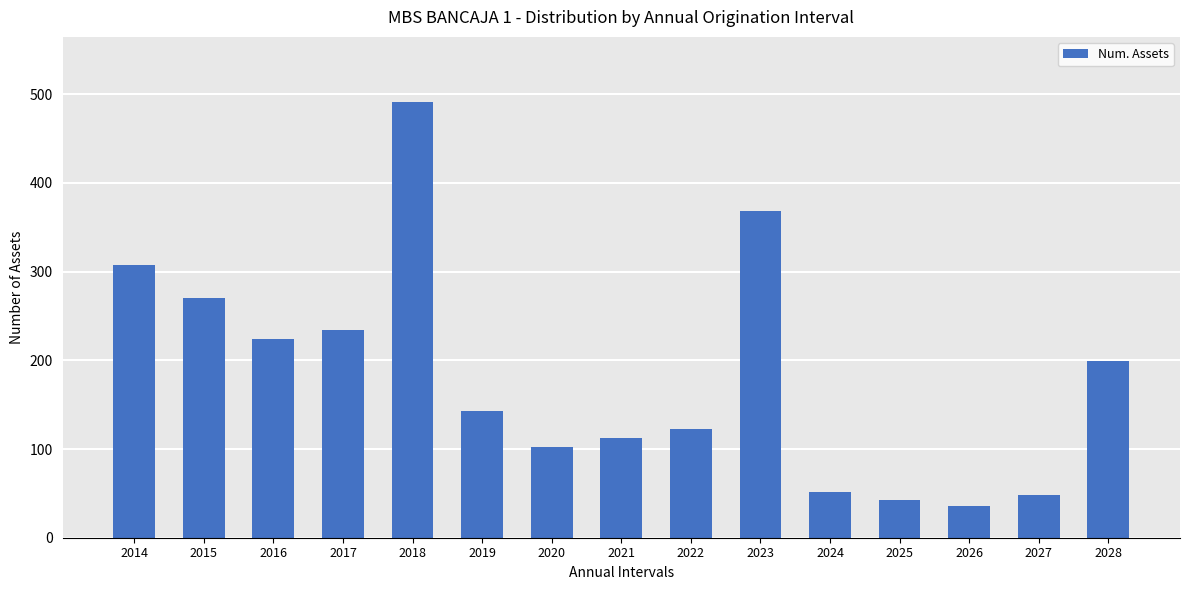

Which has a higher value, 2023 or 2026?

2023